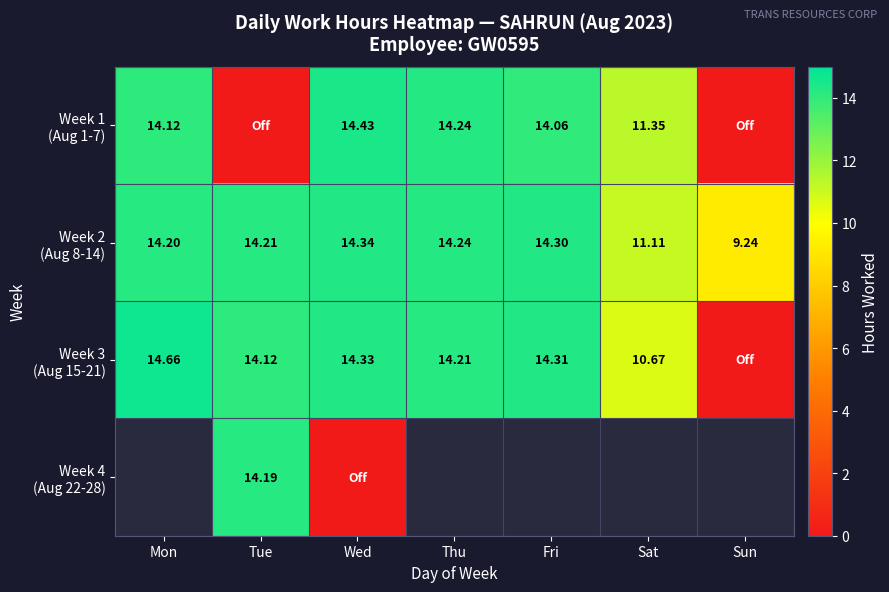

At which label does Week 2 (Aug 8-14) reach its peak?

Wed